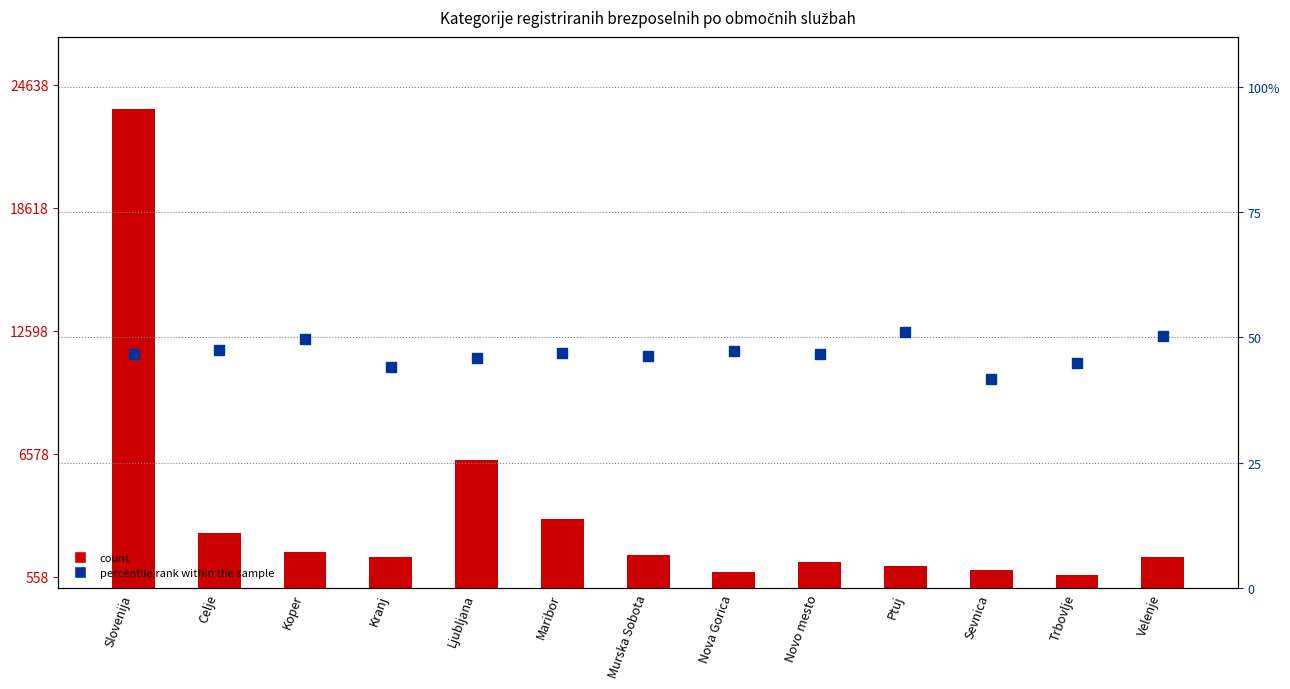

Is the value of percentile rank within the sample at Celje greater than the value of count (ženske) at Maribor?

No